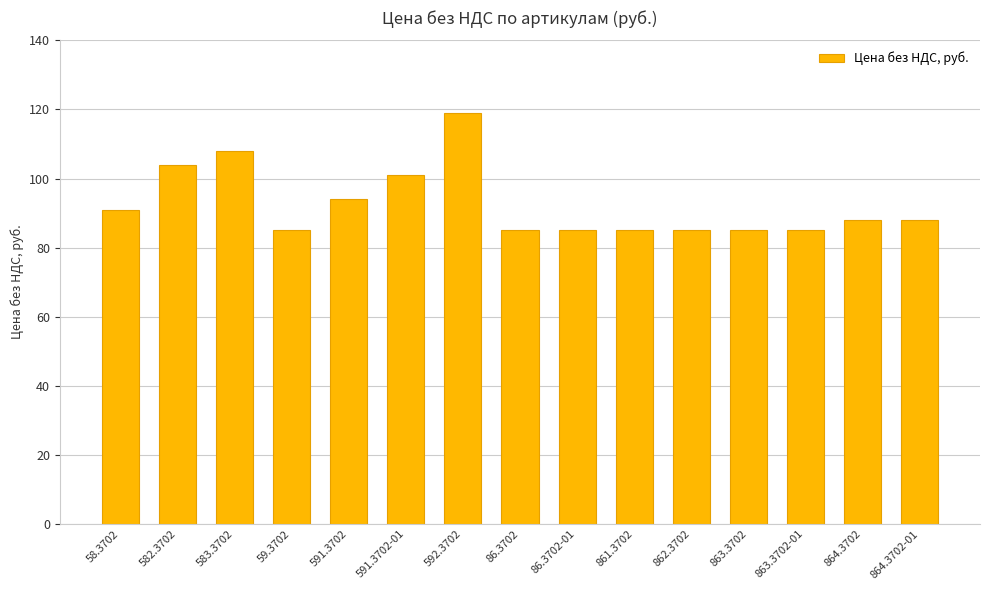

Between 864.3702 and 86.3702, which is larger?

864.3702